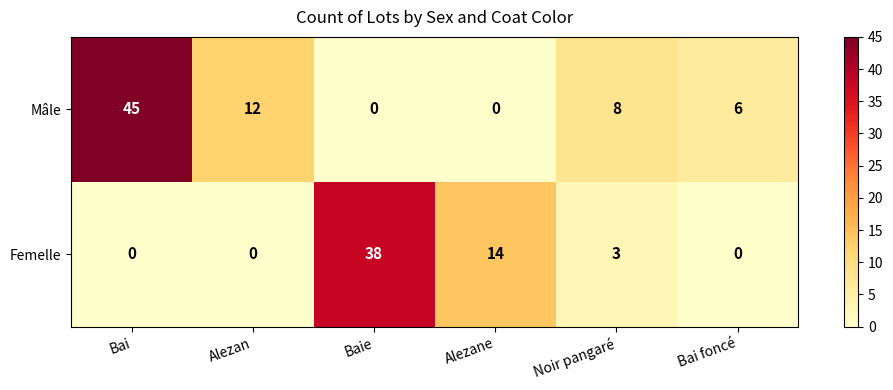

Reading right to left, what are all the values shown in this chart?

Mâle: 6	8	0	0	12	45
Femelle: 0	3	14	38	0	0